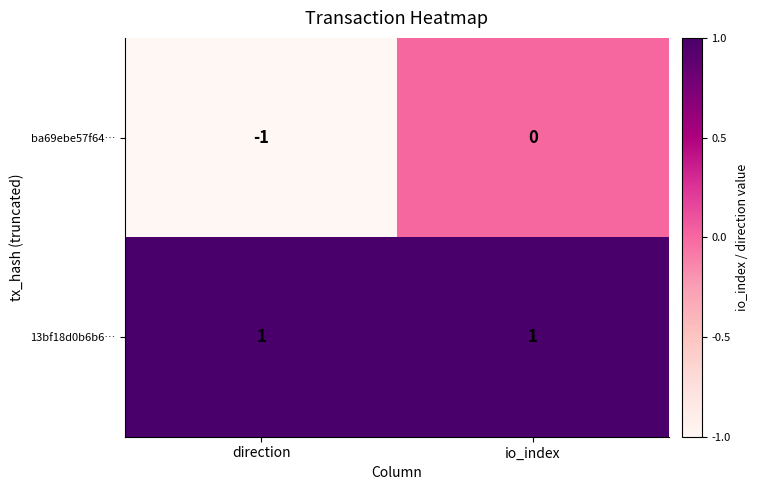

Between direction and io_index, which series saw the biggest shift?

ba69ebe57f64…